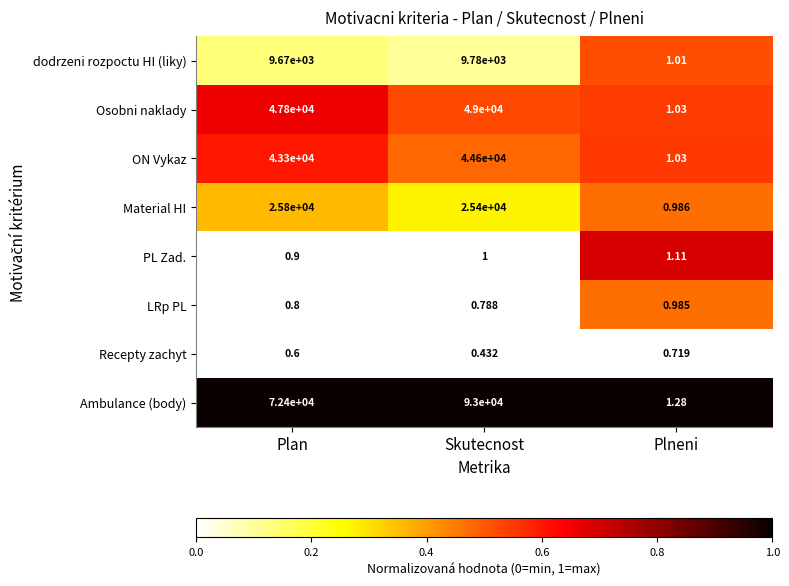

At which category is the sum across all series the highest?

Skutecnost